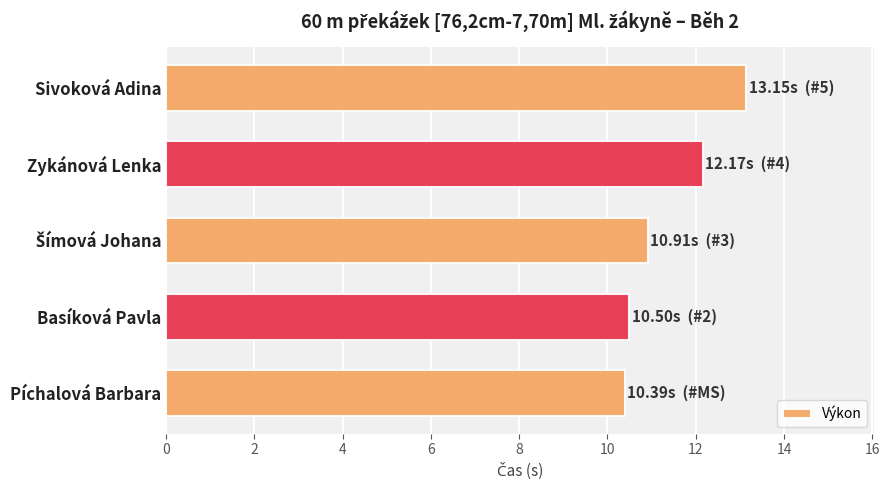

Which category has the highest value across all series?

Sivoková Adina